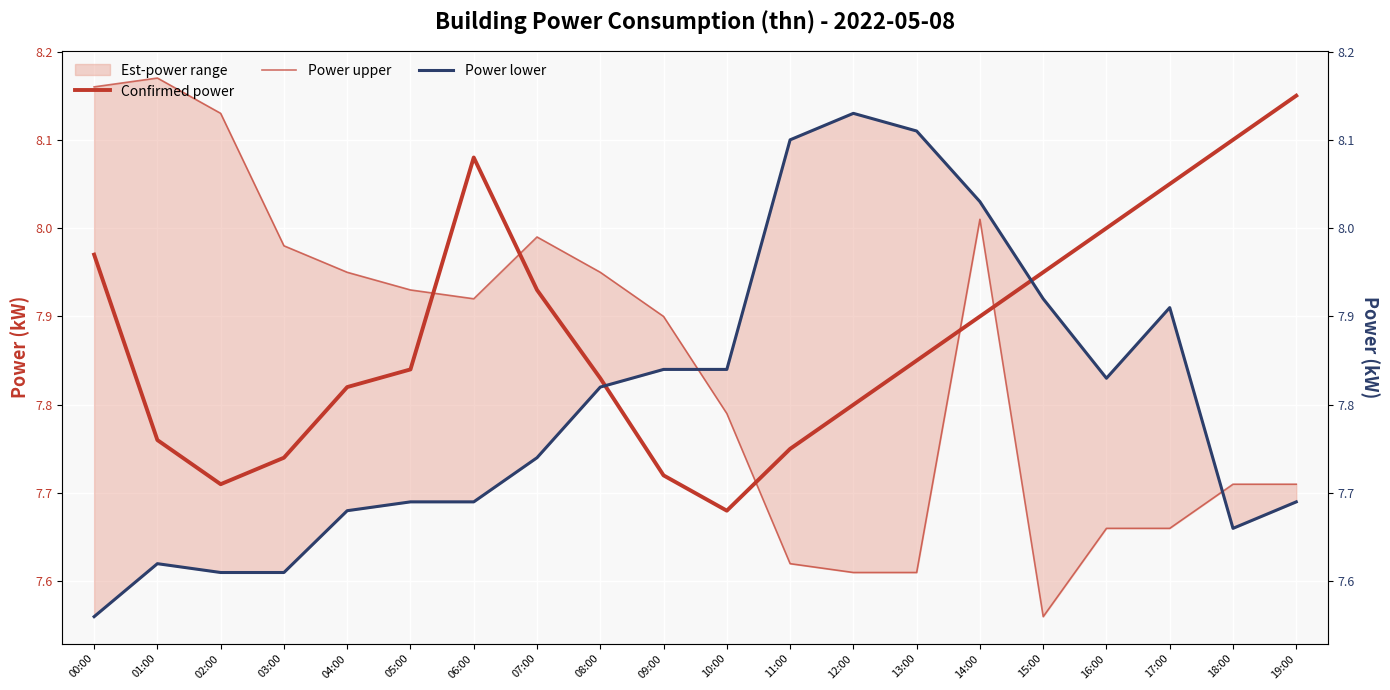

At which category is the sum across all series the highest?

14:00